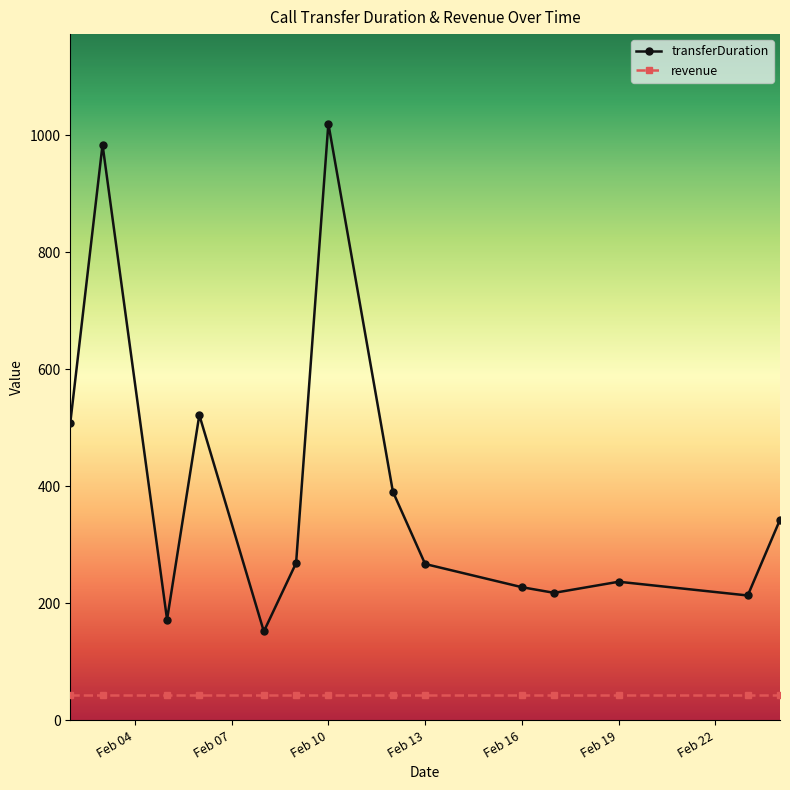

How many lines are shown in the chart?

2